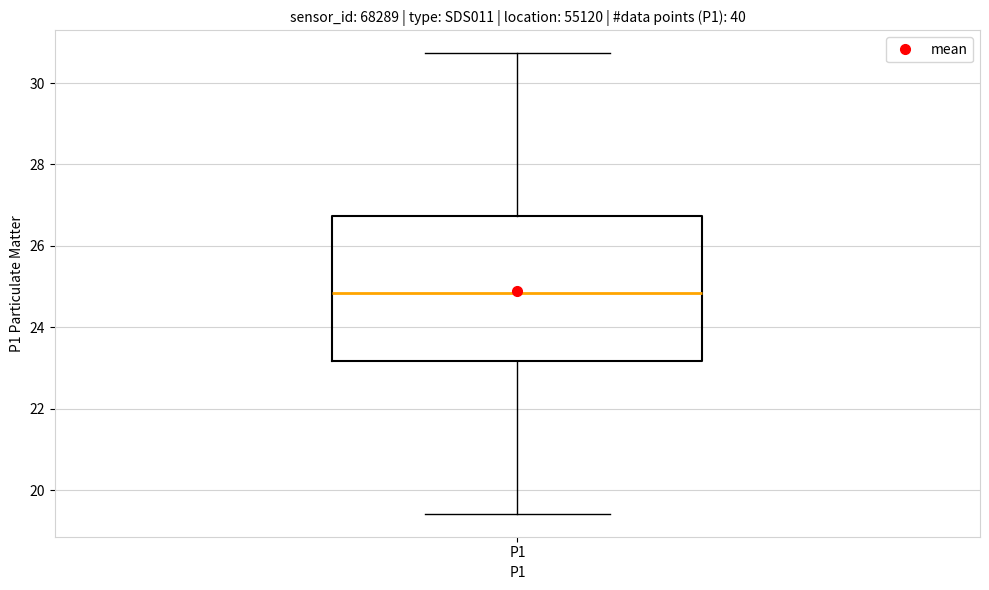

Where is the lower edge of the box for P1 on the y-axis? The values are not printed on the chart, so give them approximately, as read against the axis.

23.2